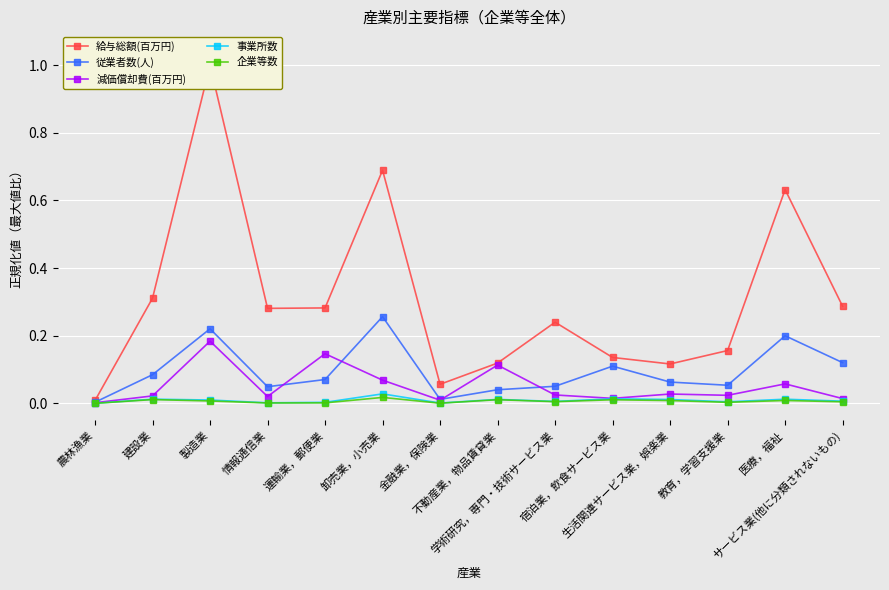

What is the label of the 10th point from the right?

運輸業，郵便業